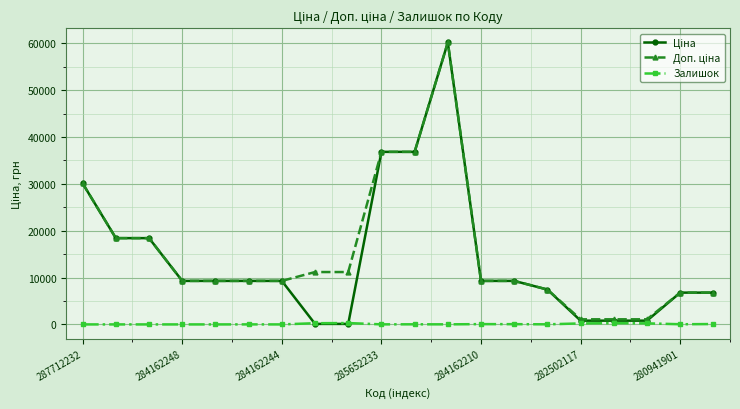

What is the maximum value shown in the chart?

60205.6